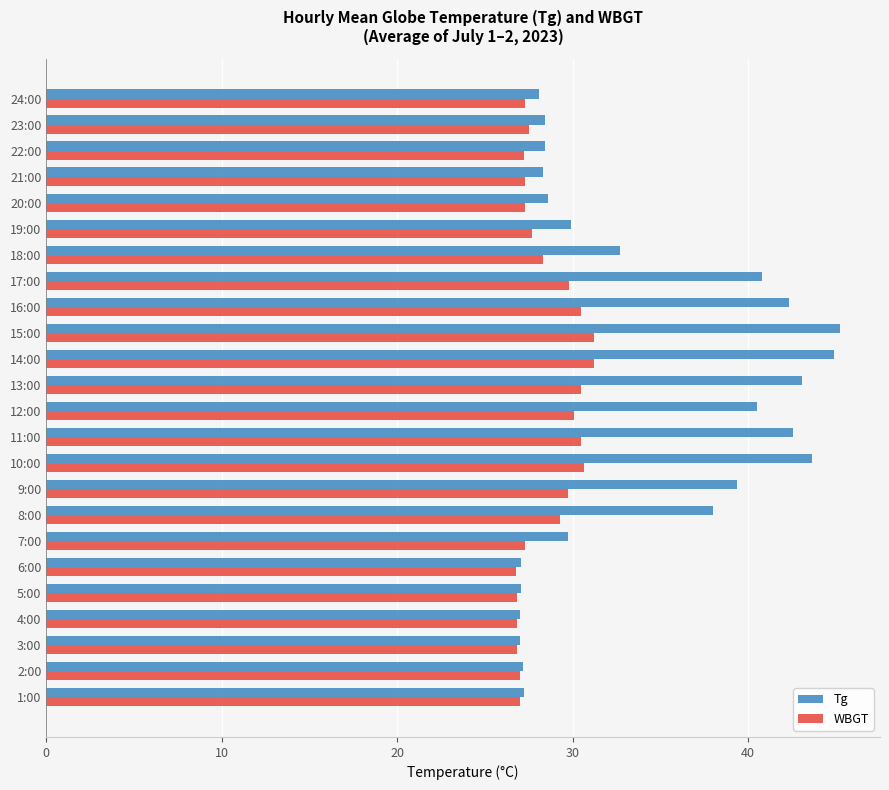

List the series in order of their peak value, lowest first.

WBGT, Tg